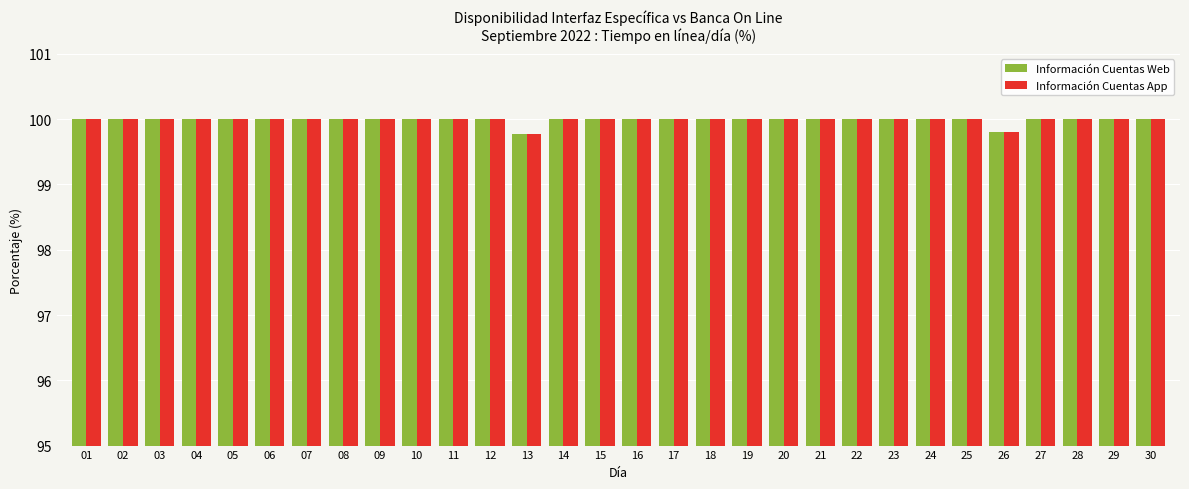

How many bars are there in each group?

2